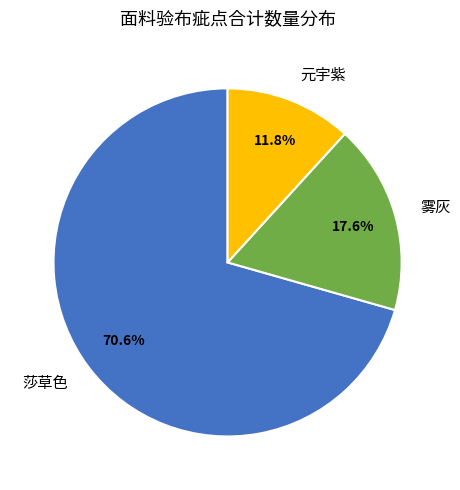

The 雾灰 slice represents 26% of the pie. True or false?

False